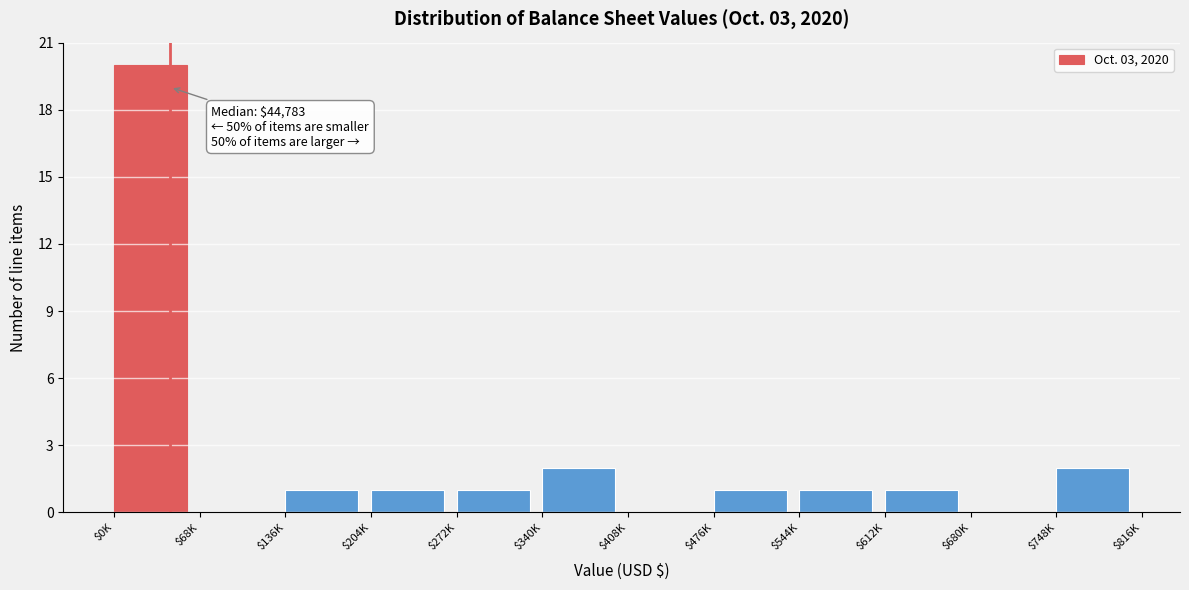

True or false: the data shows 2 at $136K.

False